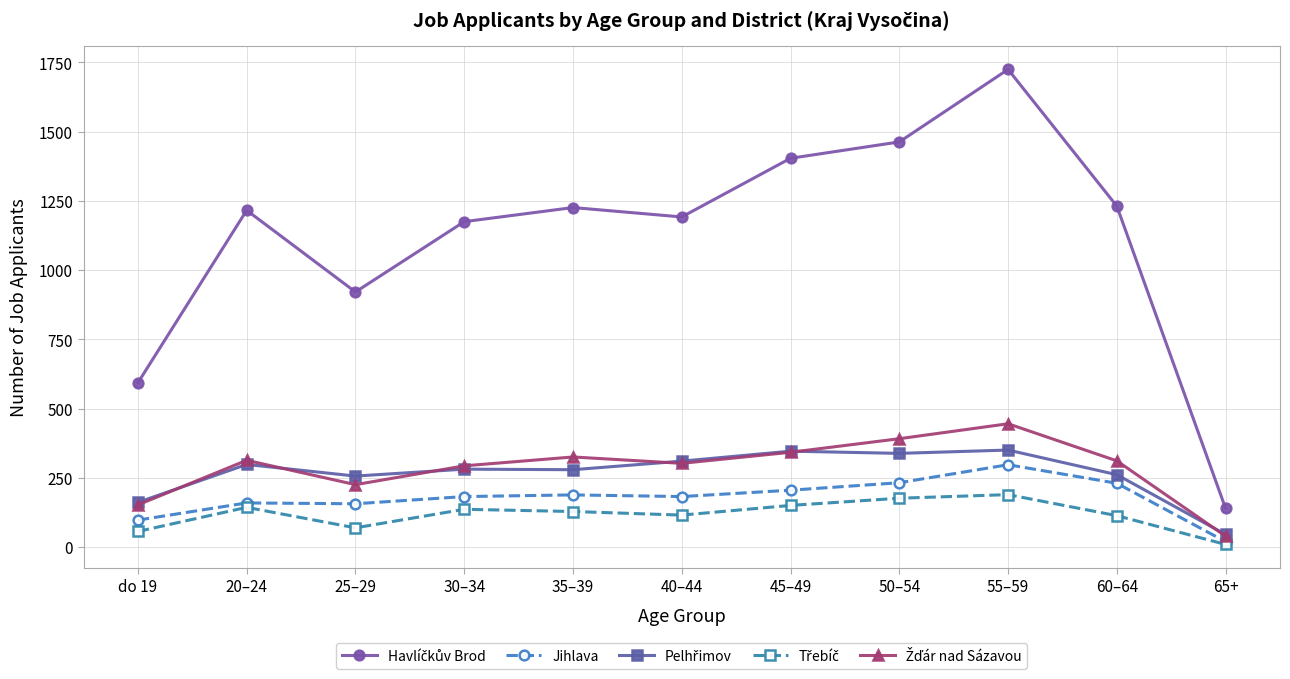

What position from the right is 25–29?

9